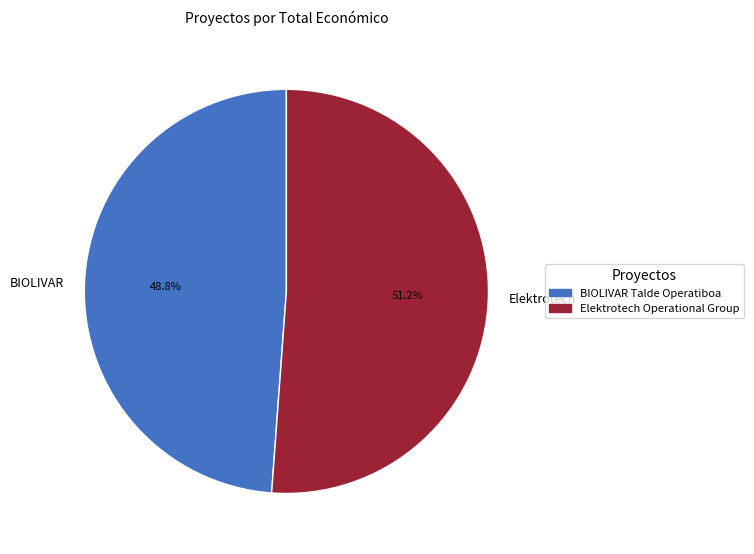

Does BIOLIVAR represent more than half of the total?

No